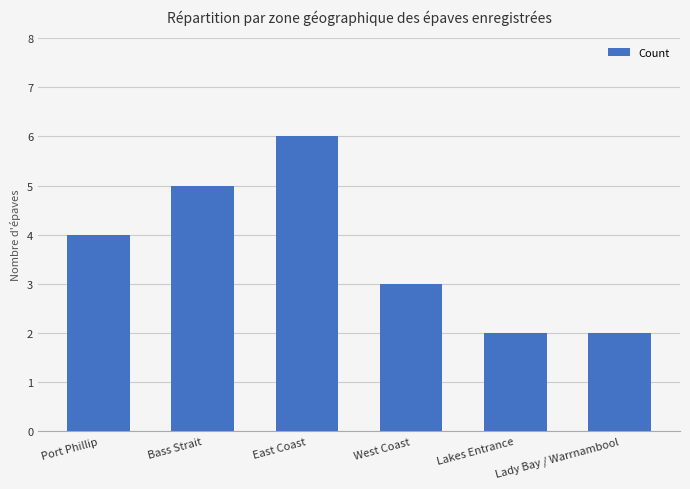

Which has a higher value, Port Phillip or Bass Strait?

Bass Strait